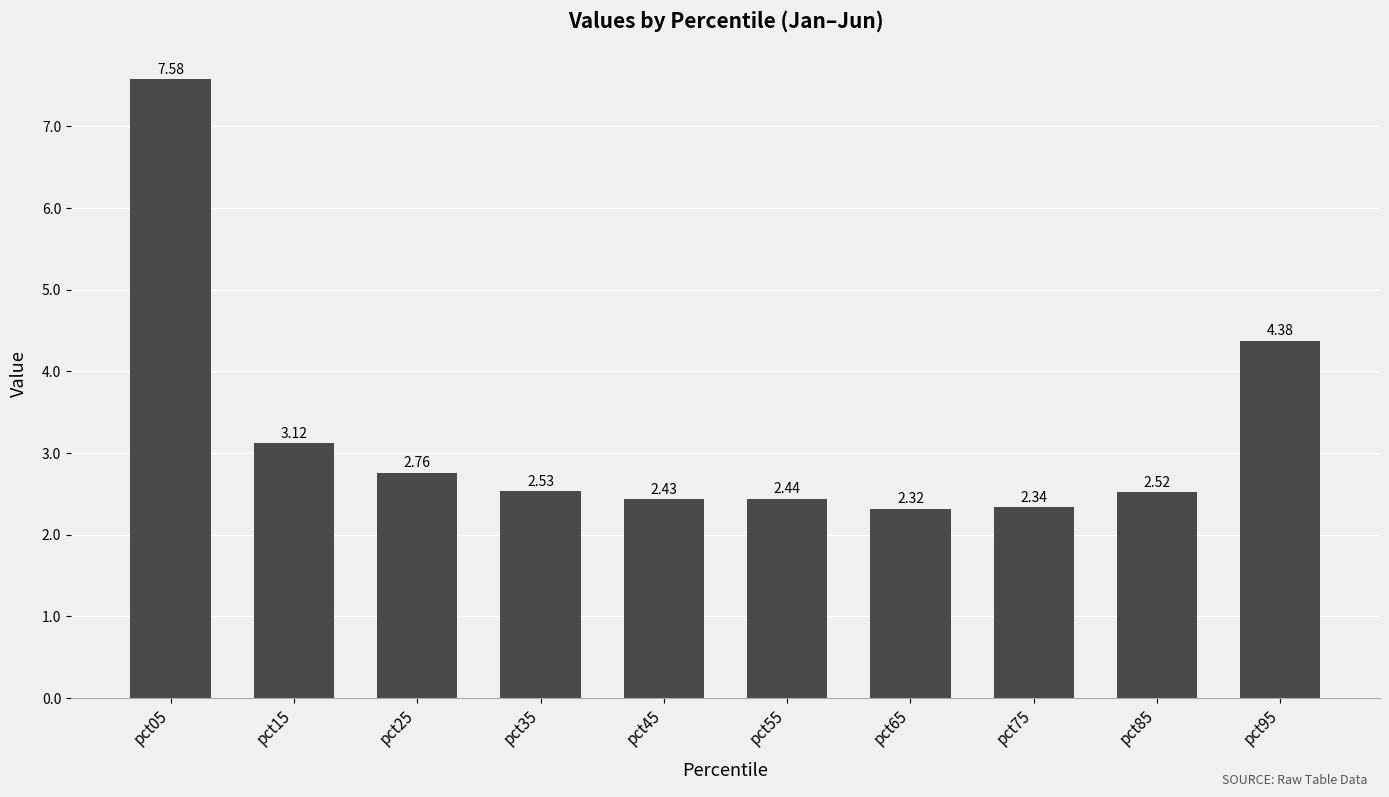

Count the number of data series in this chart.

1